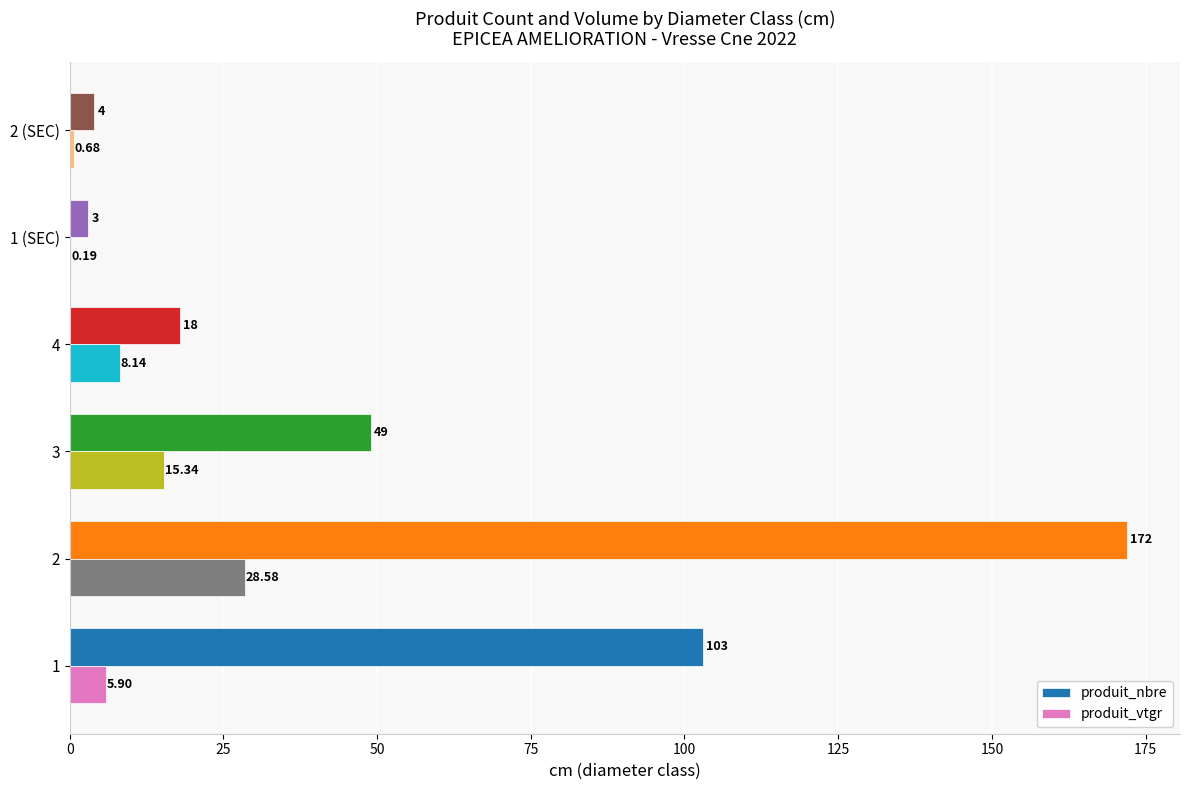

Is the value of produit_nbre at 2 greater than the value of produit_vtgr at 1 (SEC)?

Yes